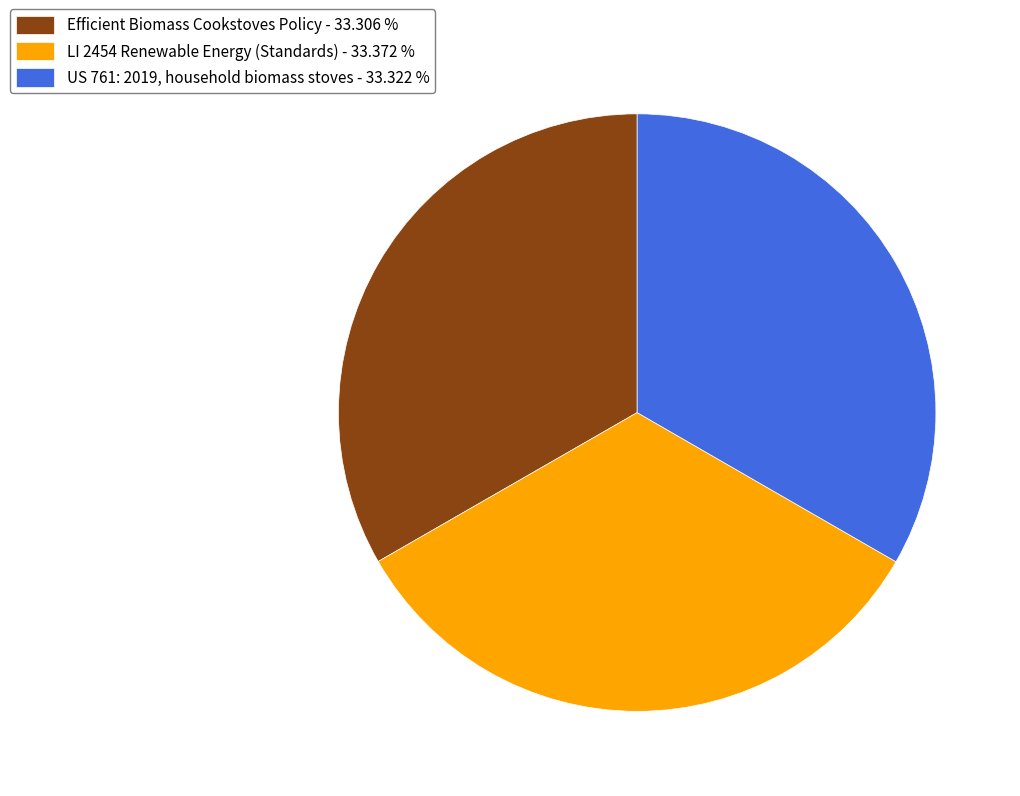

What is the ratio of the value at LI 2454 Renewable Energy (Standards) - 33.372 % to the value at US 761: 2019, household biomass stoves - 33.322 %?

1.0